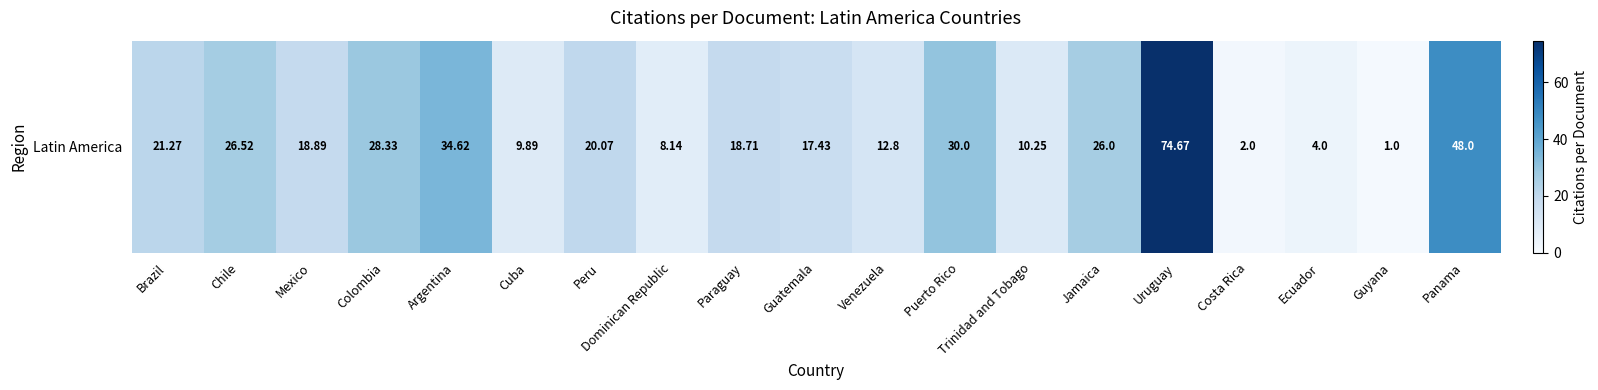

What is the greatest value displayed?

74.7